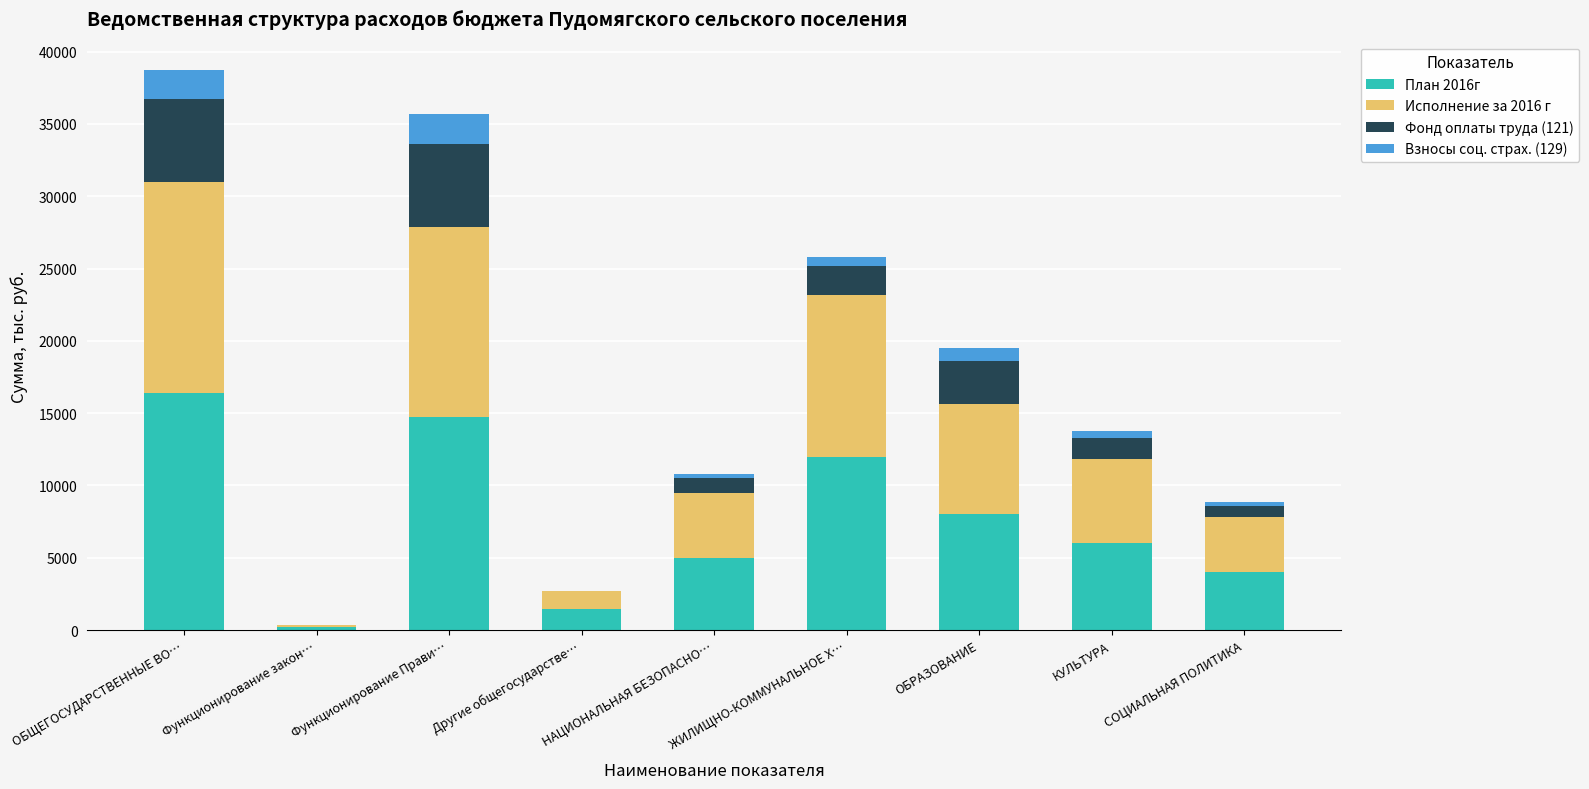

How many data points does each series have?

9